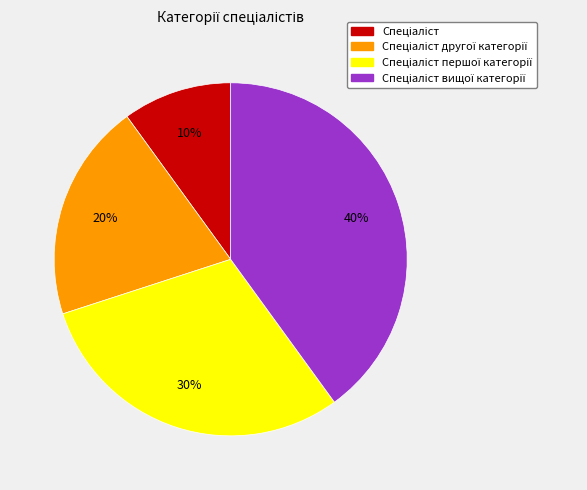

Does any single category account for the majority?

No